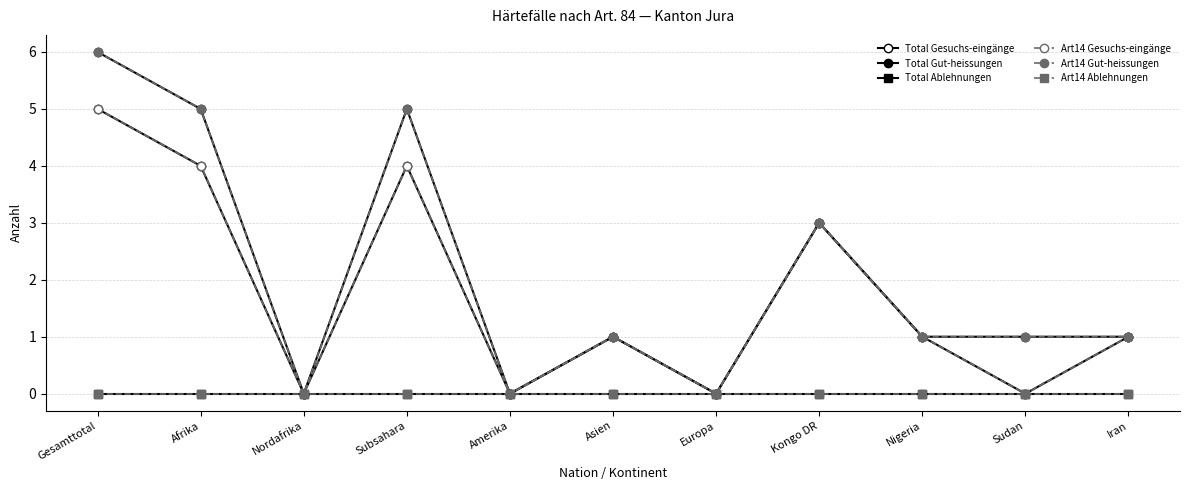

What is the label of the 10th point from the left?

Sudan